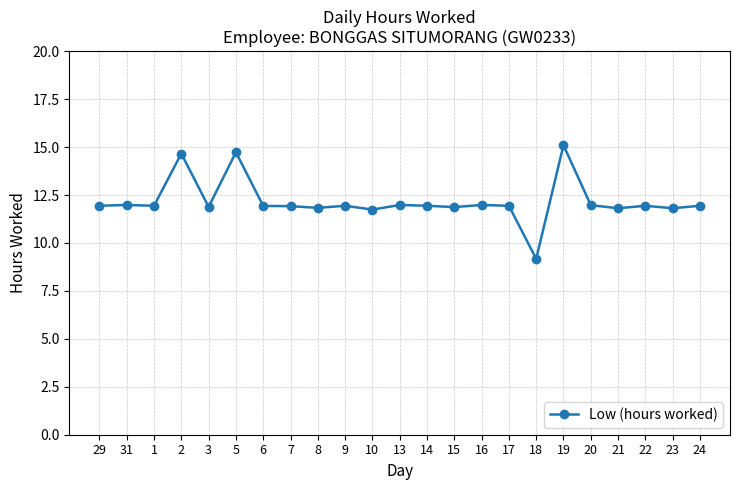

The value at 22 is 4.7. True or false?

False